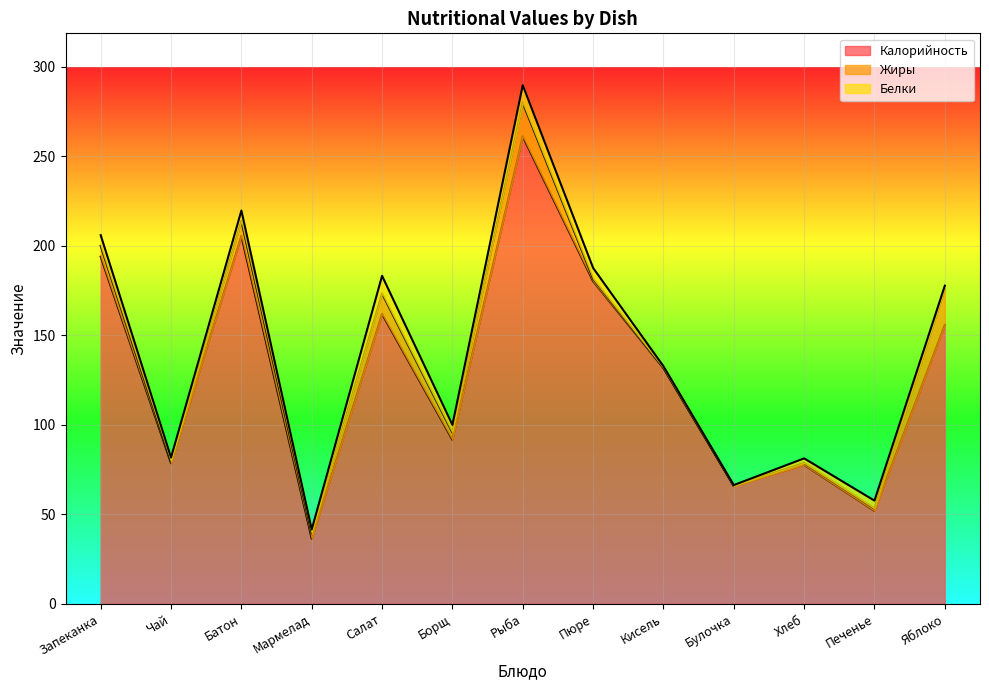

Between Запеканка and Чай, which is larger?

Запеканка